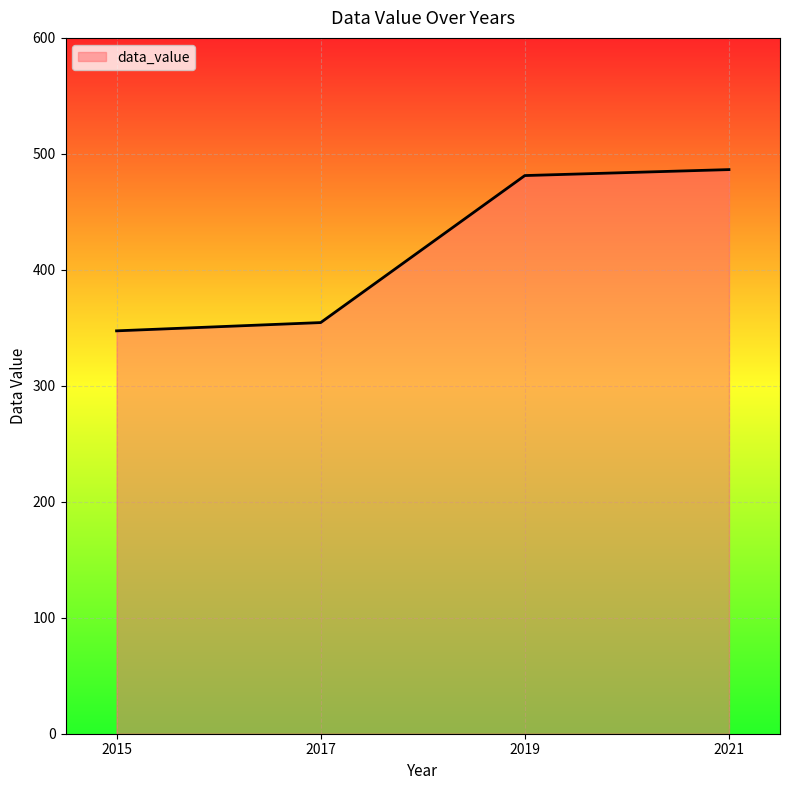

The value at 2021 is 267.4. True or false?

False